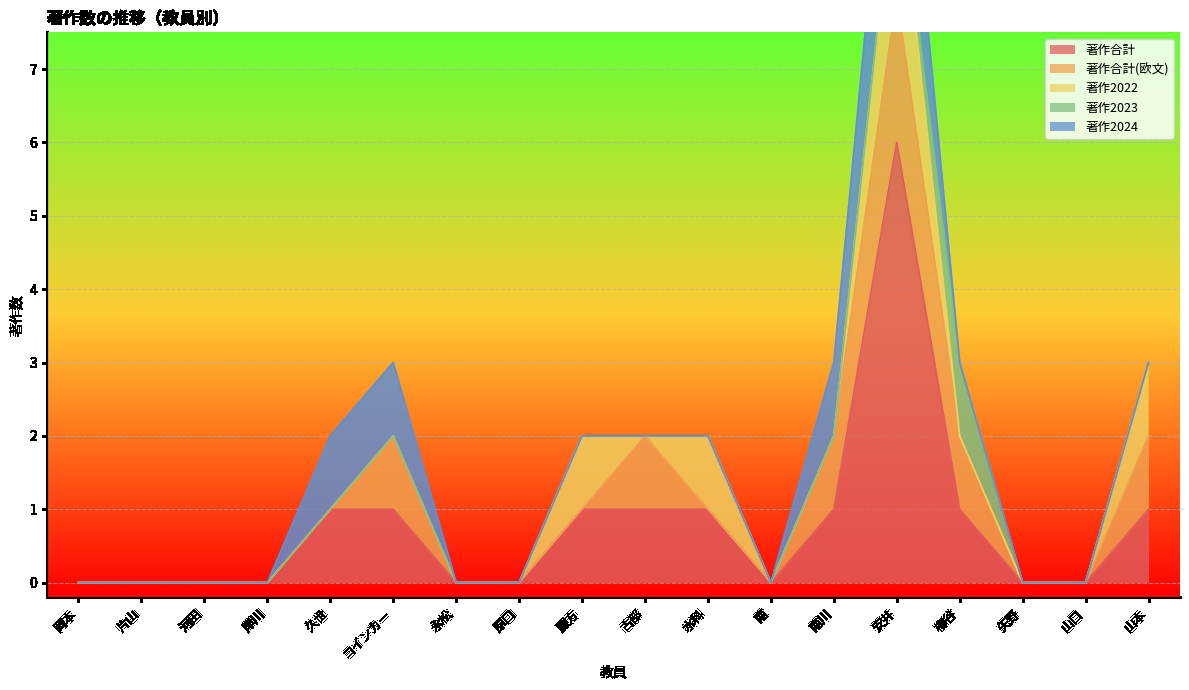

The value of 著作合計 at 安井 is 6. True or false?

True